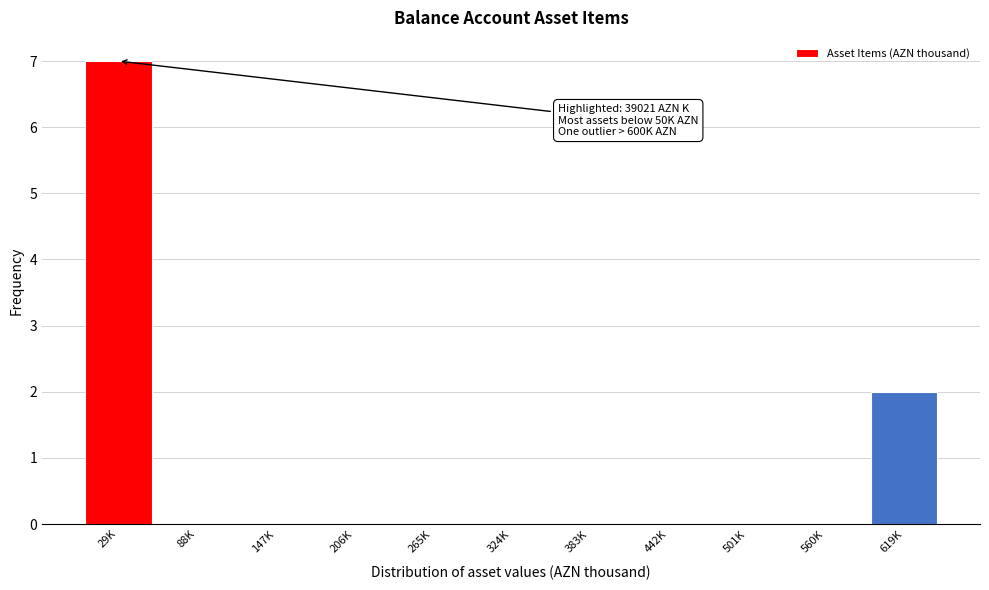

Reading left to right, transcribe all the data shown in this chart.

29K=7	88K=0	147K=0	206K=0	265K=0	324K=0	383K=0	442K=0	501K=0	560K=0	619K=2